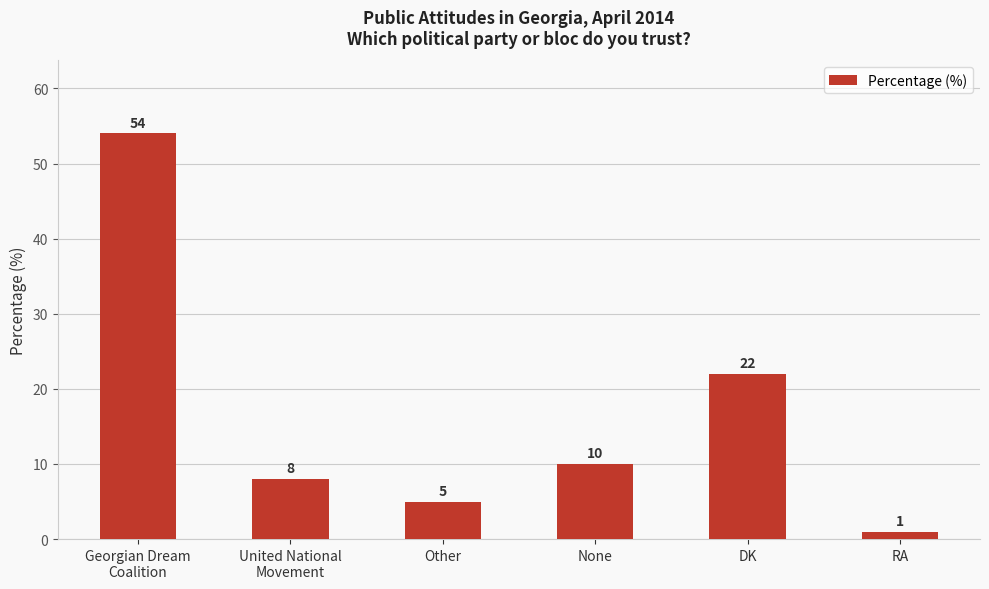

True or false: the data shows 6 at None.

False